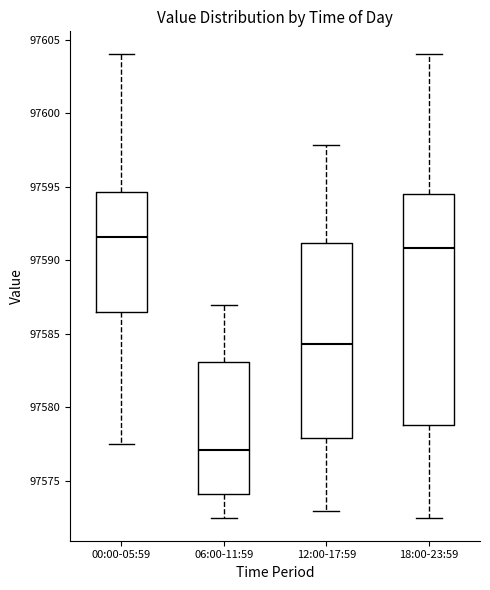

Reading left to right, read every box against the y-axis: the position of its median line, the range the box covers, and the ends of its whiskers. The values are not printed on the chart, so give them approximately, as read against the axis.

00:00-05:59: median 97591.5, box 97586.5 to 97594.5, whiskers 97577.5 to 97604.0
06:00-11:59: median 97577.0, box 97574.0 to 97583.0, whiskers 97572.5 to 97587.0
12:00-17:59: median 97584.5, box 97578.0 to 97591.0, whiskers 97573.0 to 97598.0
18:00-23:59: median 97591.0, box 97579.0 to 97594.5, whiskers 97572.5 to 97604.0